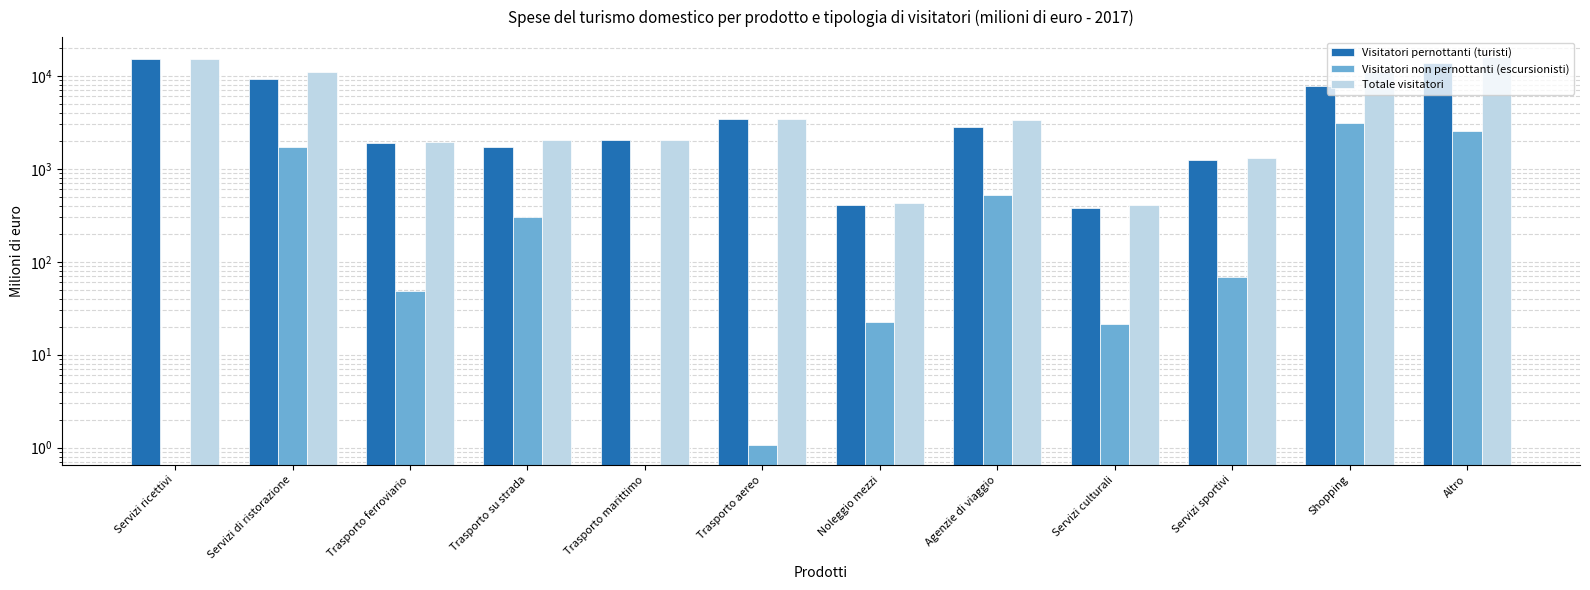

What is the difference between the Visitatori non pernottanti (escursionisti) values at Trasporto ferroviario and Servizi sportivi?

19.0